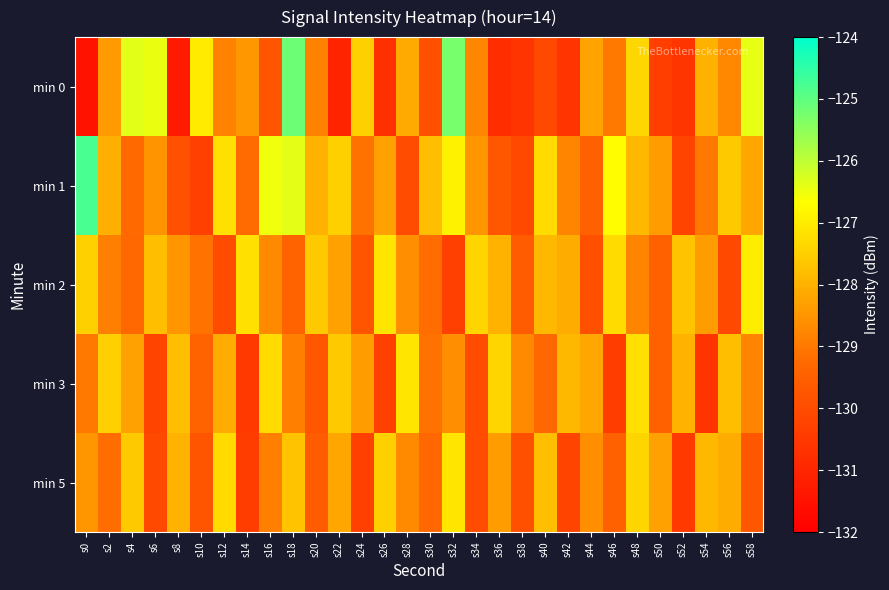

What is the spread (max minus min) of values at s30?

2.1